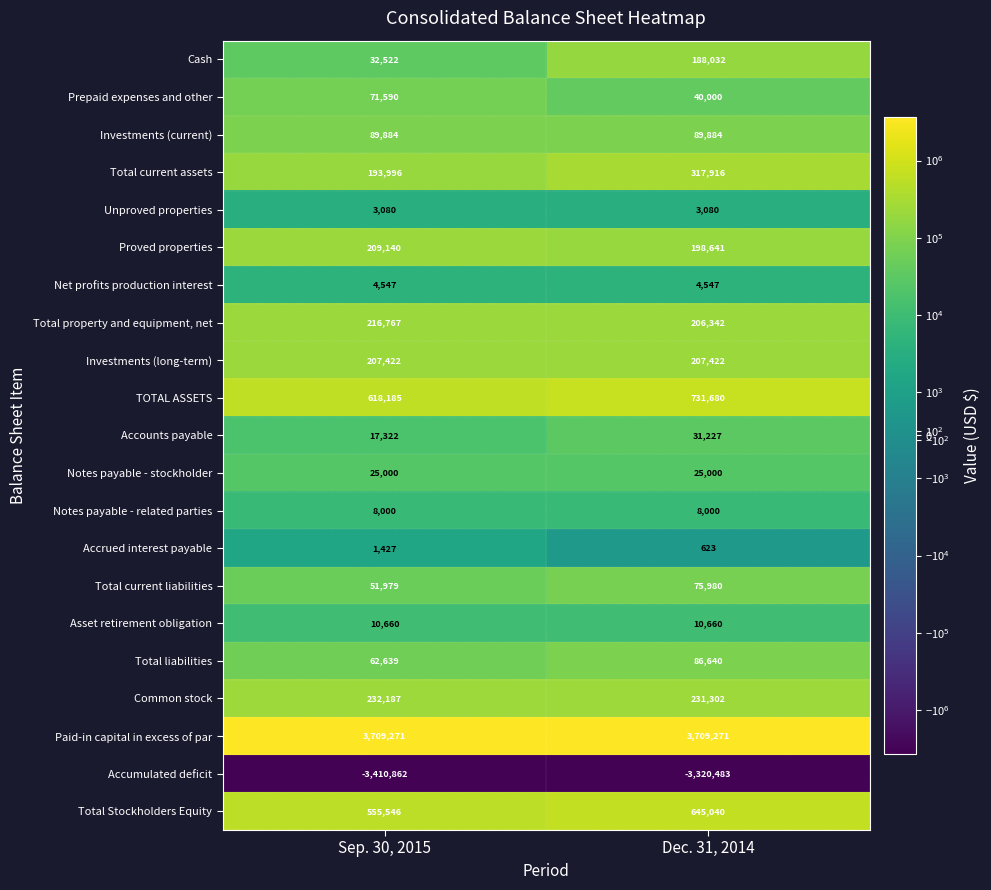

How many data points does each series have?

2